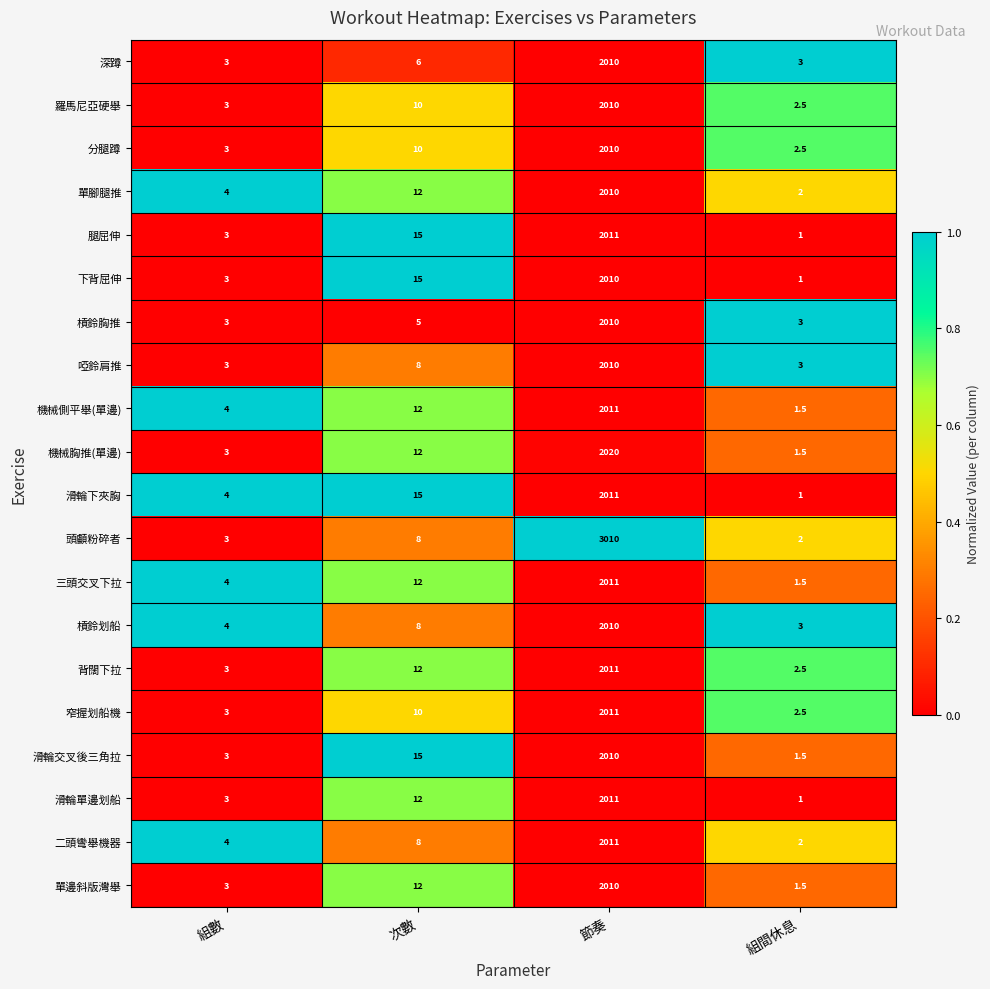

Count the number of categories in the chart.

4